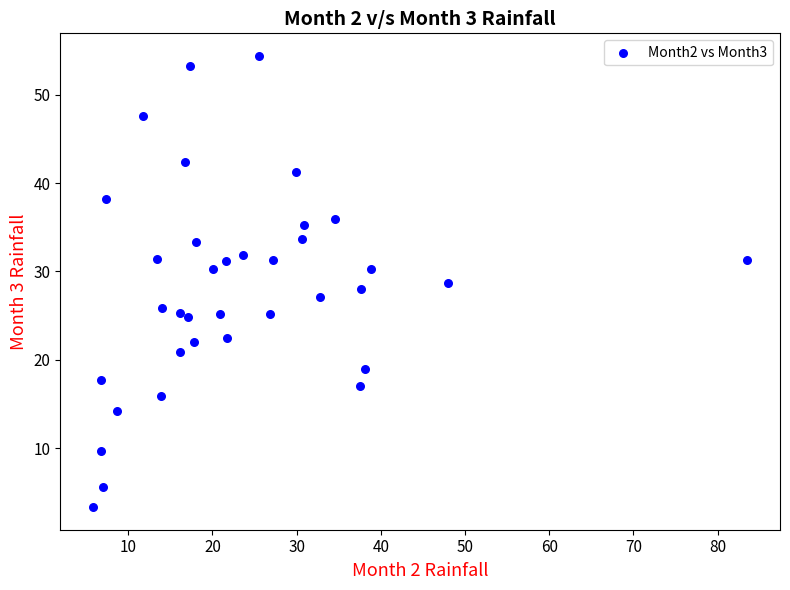

What is the range of Y values (max minus min)?

51.1